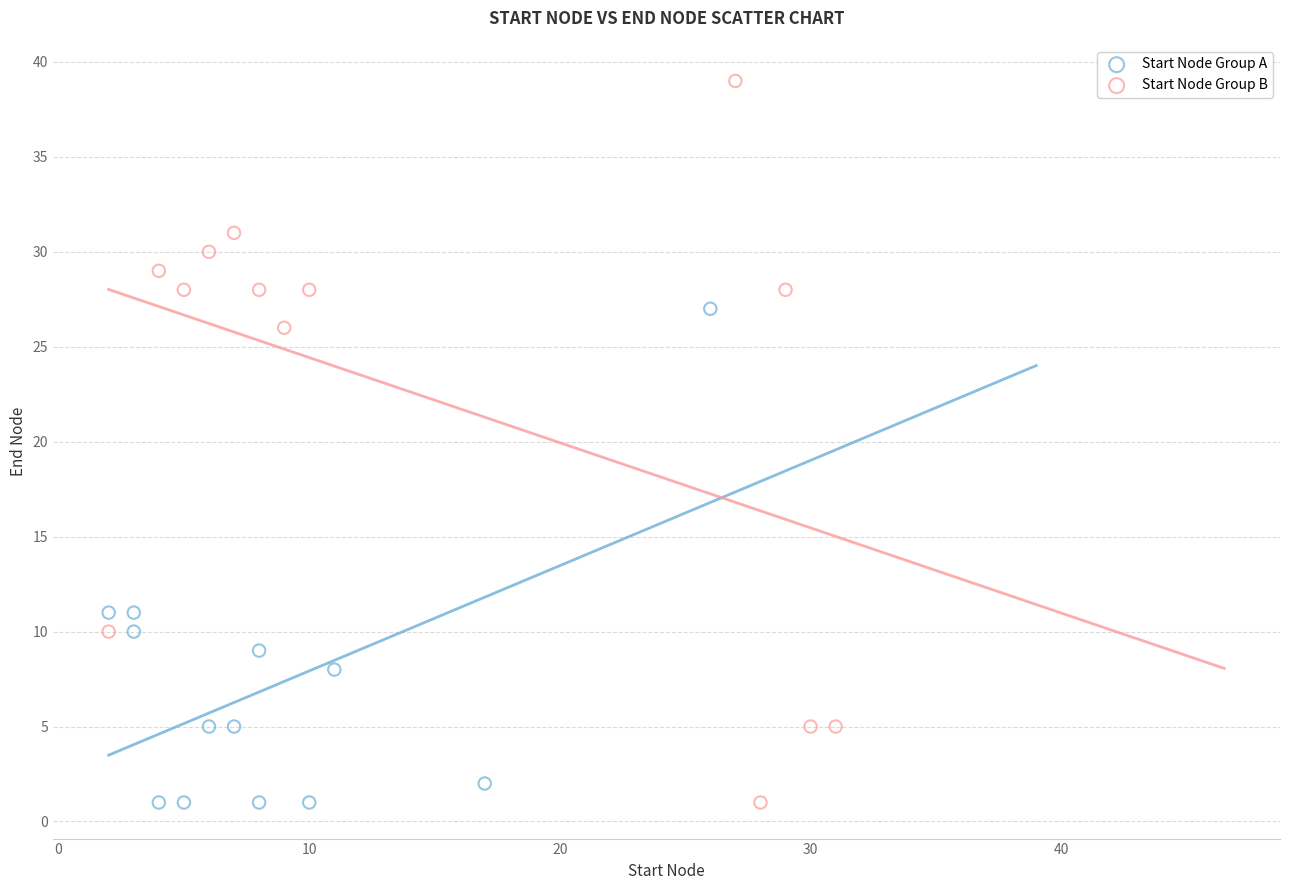

Which series has the largest Y range (max minus min)?

Start Node Group B